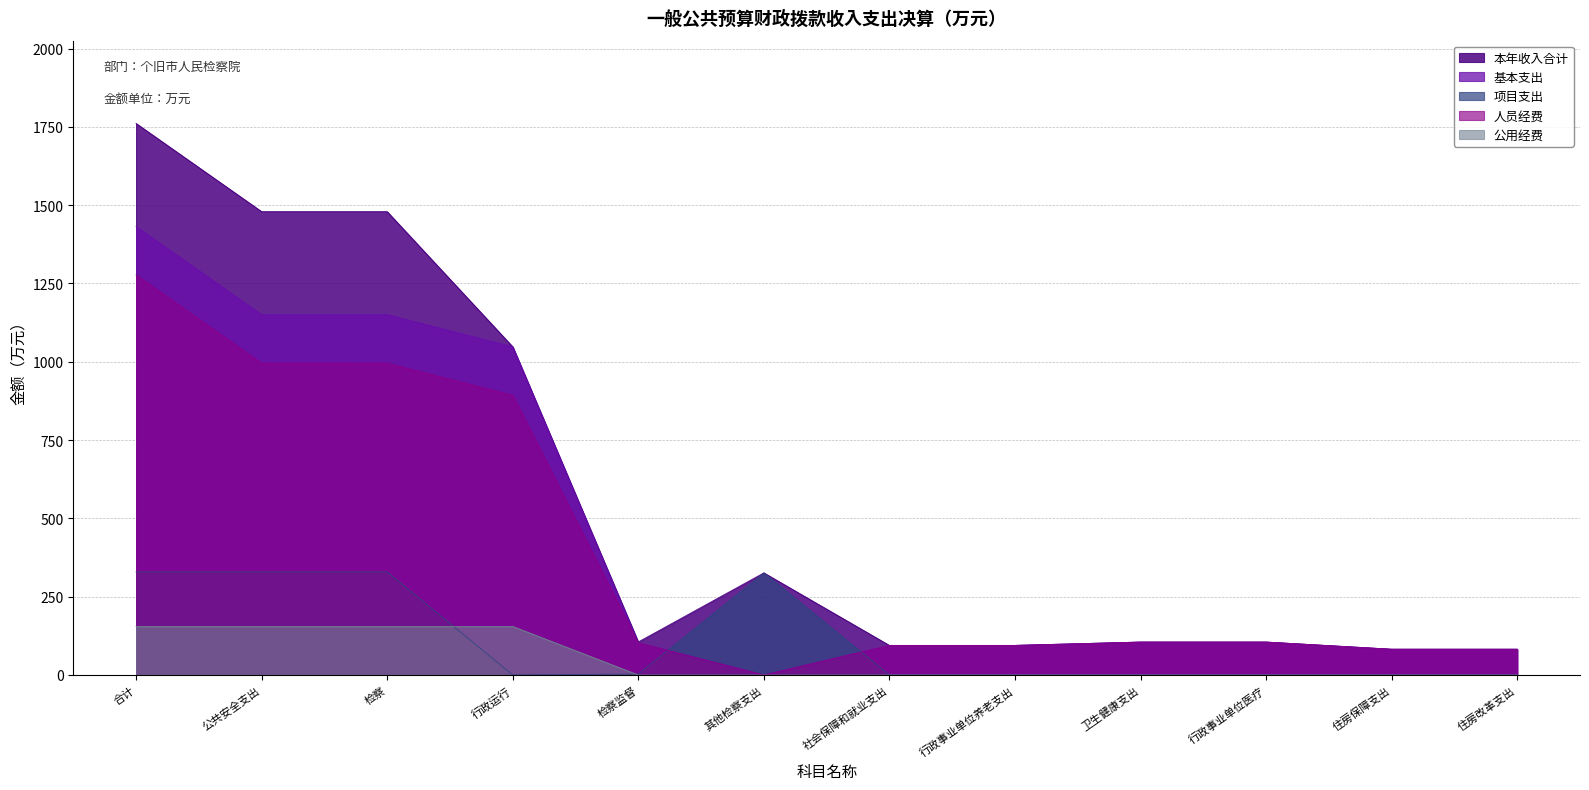

Which category has the lowest value in the 本年收入合计 series?

住房保障支出